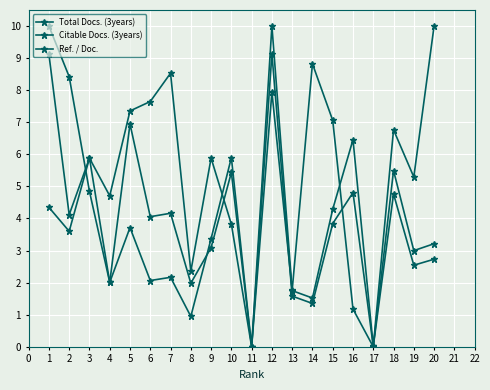

How many lines are shown in the chart?

3